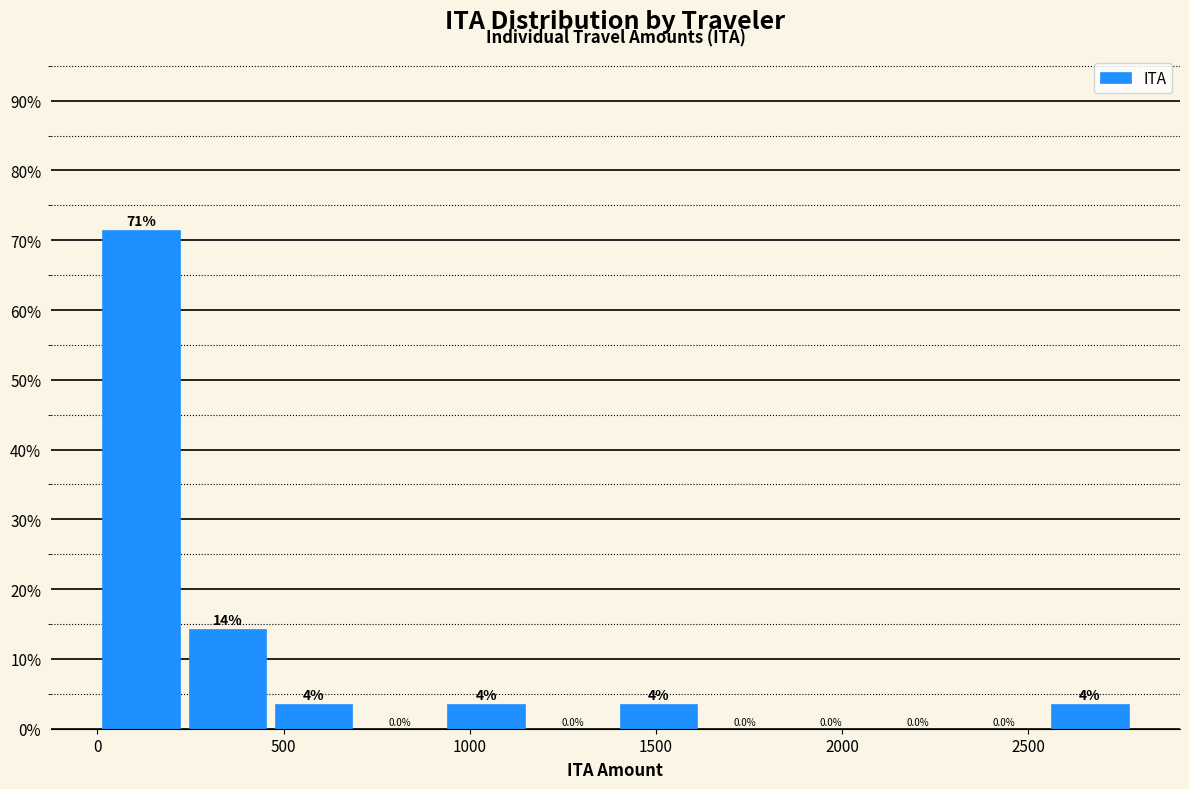

Over which range of the x-axis is the bar tallest?

0 to 250